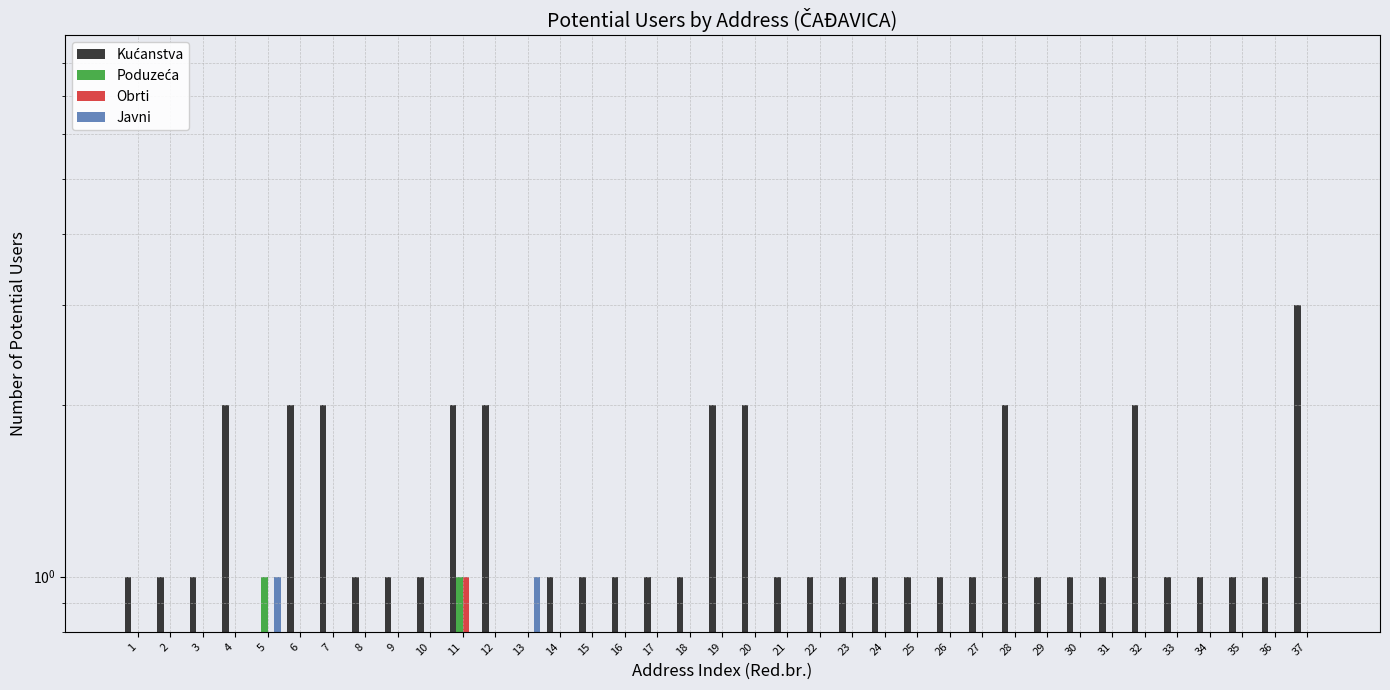

What is the sum of the Kućanstva values at 29 and 21?

2.0